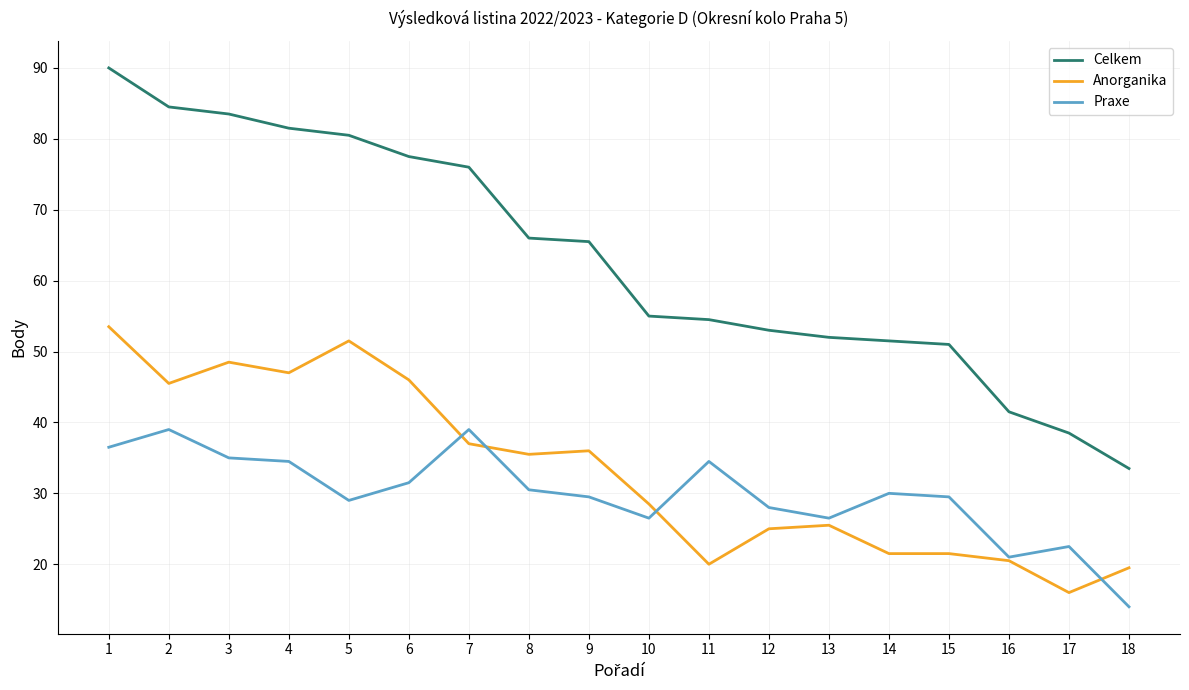

What is the sum of the Celkem values at 10 and 2?

139.5